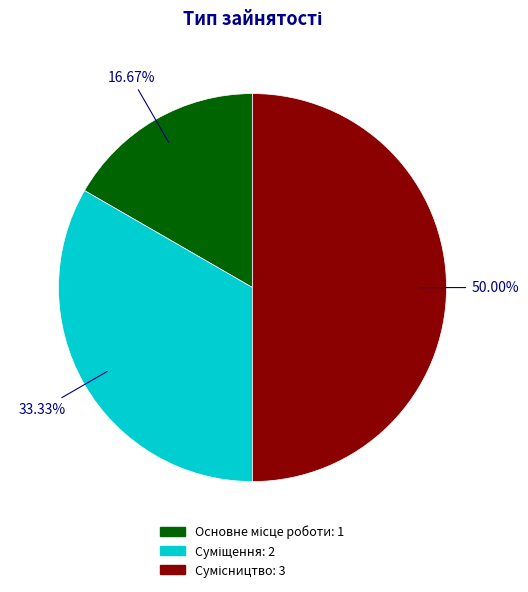

How many segments does this pie chart have?

3